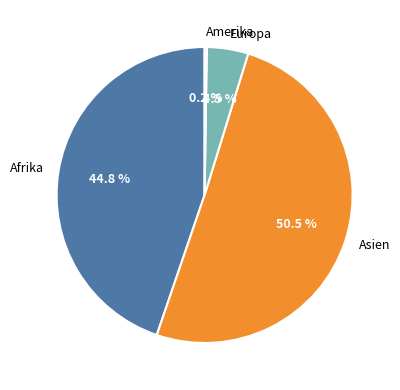

What portion of the pie excludes Europa?

95.5%